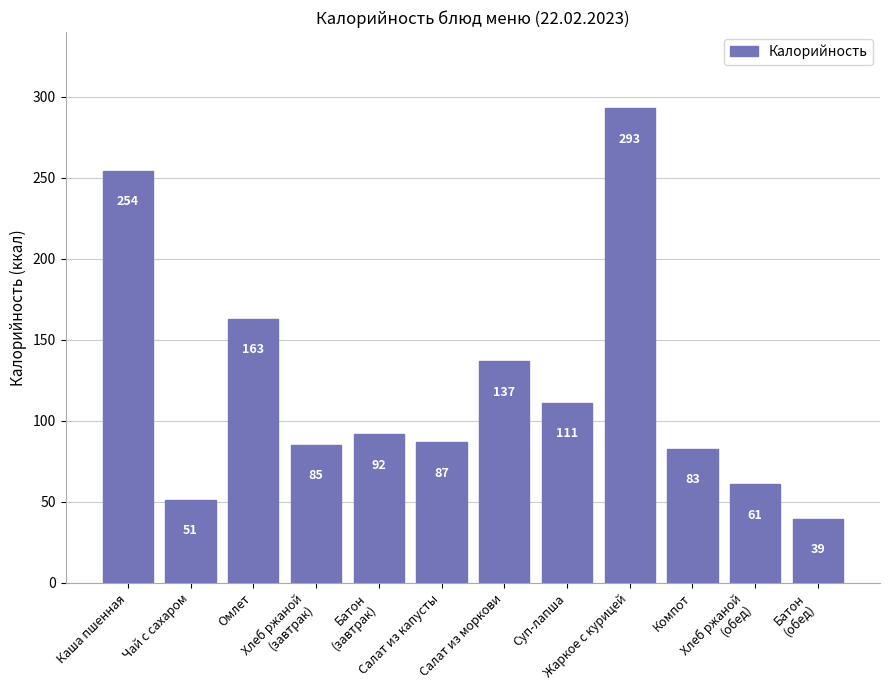

What is the approximate value at Салат из моркови?

136.8